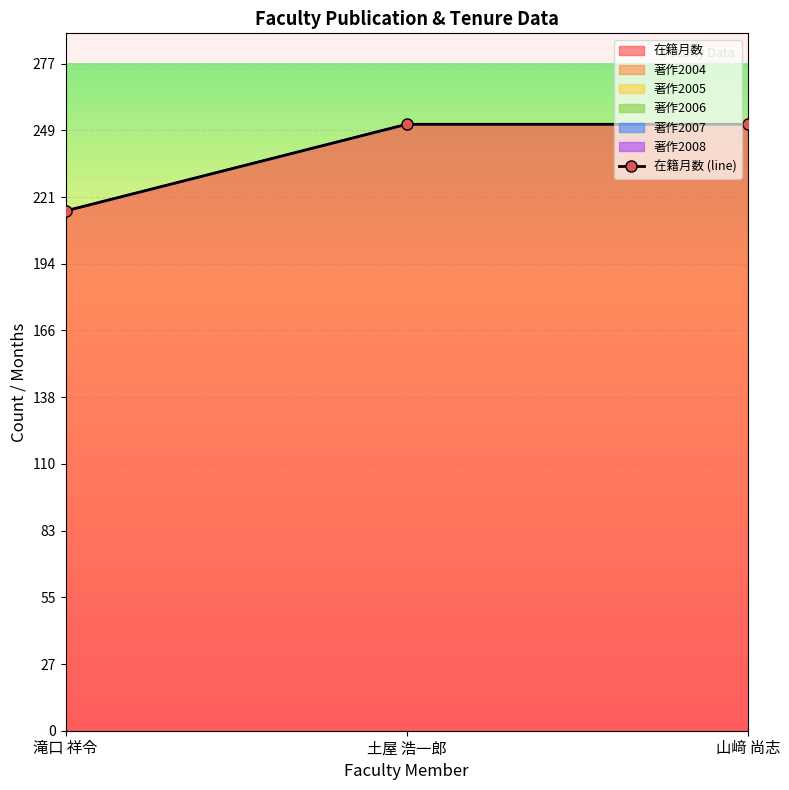

Rank the categories by value from highest to lowest.

土屋 浩一郎, 山﨑 尚志, 滝口 祥令